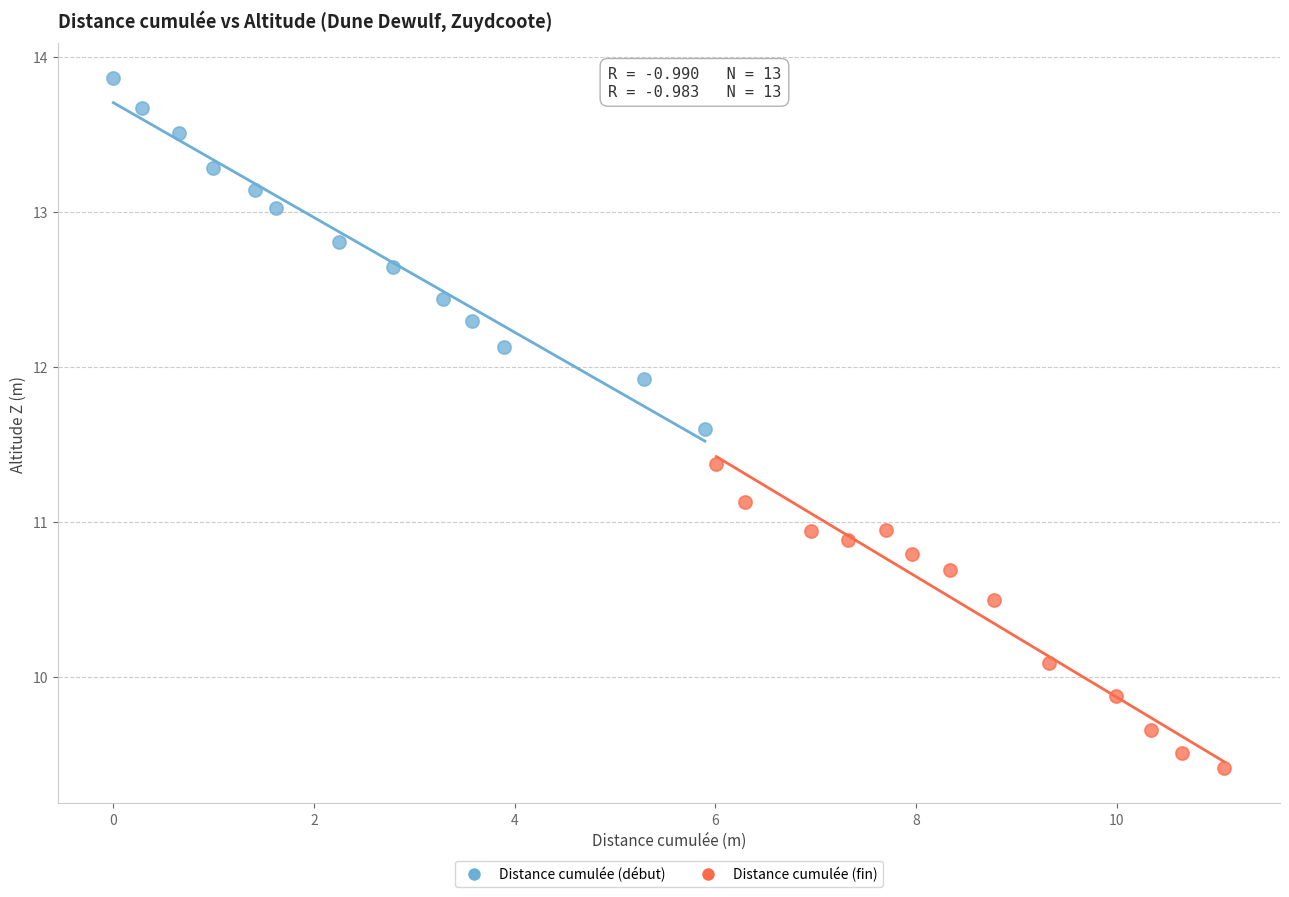

Which series contains the lowest Y value?

Distance cumulée (fin)